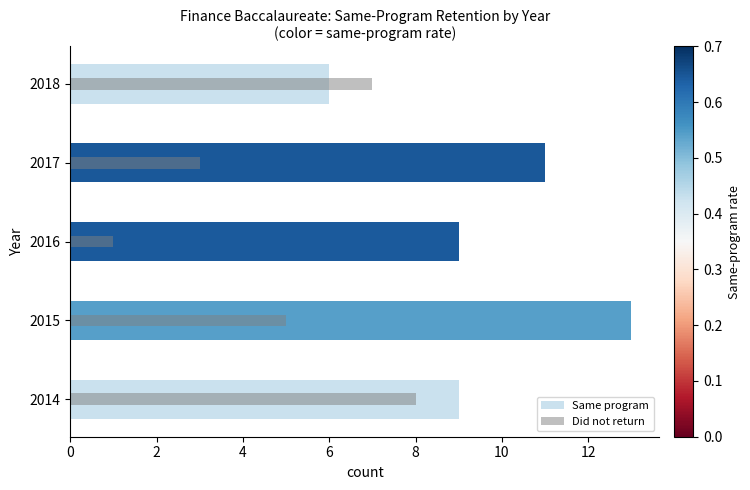

At which label does Same program first exceed 9?

2015